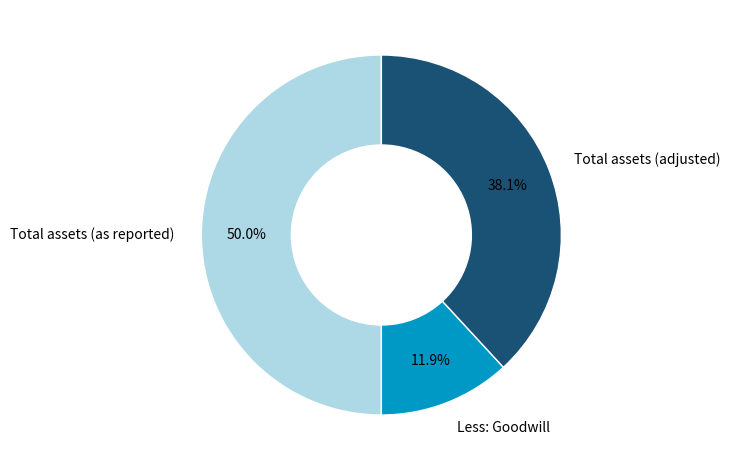

To the nearest percent, what portion does Total assets (adjusted) represent?

38%